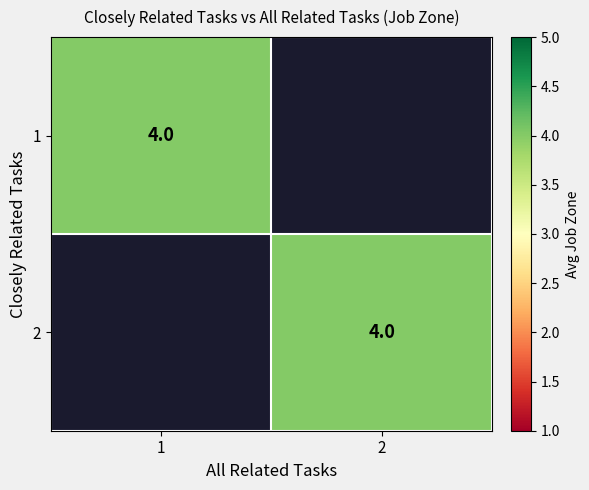

The value of all_related at 11 is 1. True or false?

False